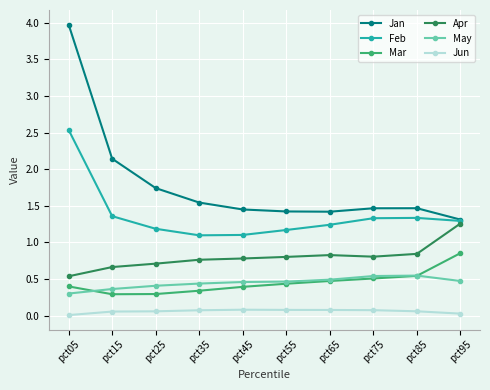

What is the difference between the maximum and minimum values in the Mar series?

0.6